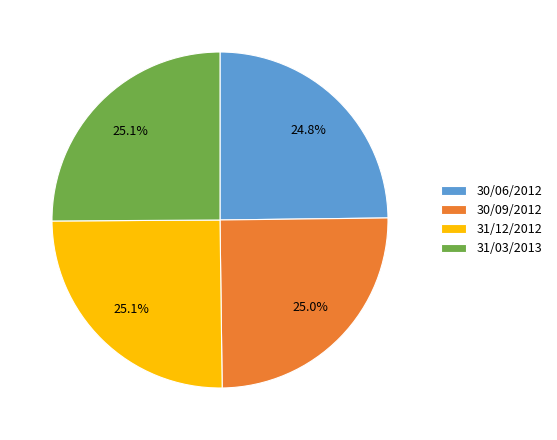

Does any single category account for the majority?

No